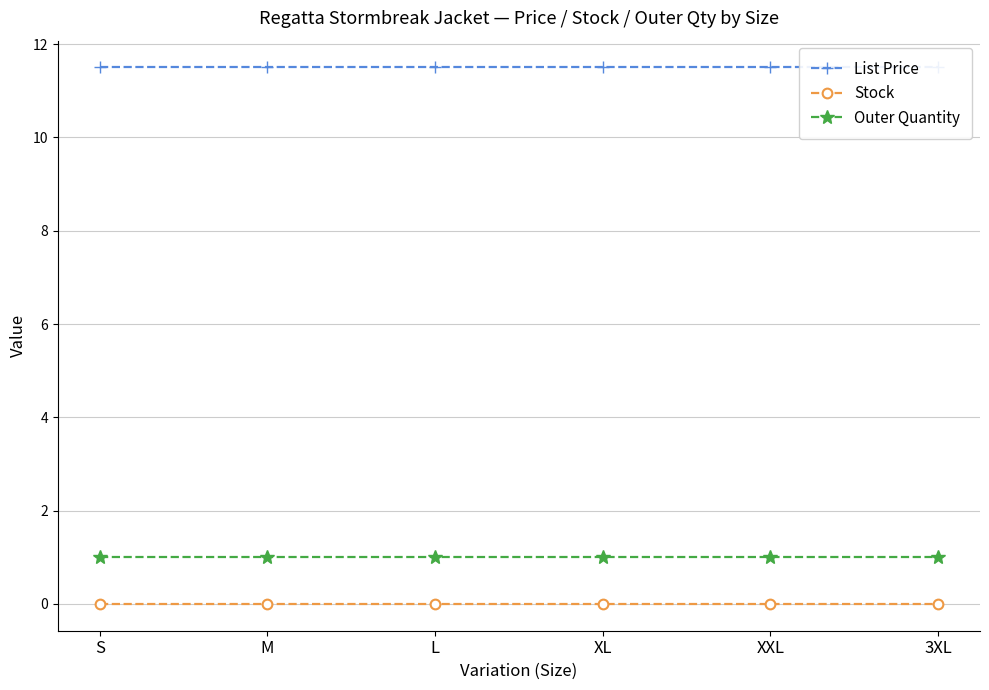

Reading right to left, what are all the values shown in this chart?

List Price: 3XL=11.5	XXL=11.5	XL=11.5	L=11.5	M=11.5	S=11.5
Stock: 3XL=0.0	XXL=0.0	XL=0.0	L=0.0	M=0.0	S=0.0
Outer Quantity: 3XL=1.0	XXL=1.0	XL=1.0	L=1.0	M=1.0	S=1.0